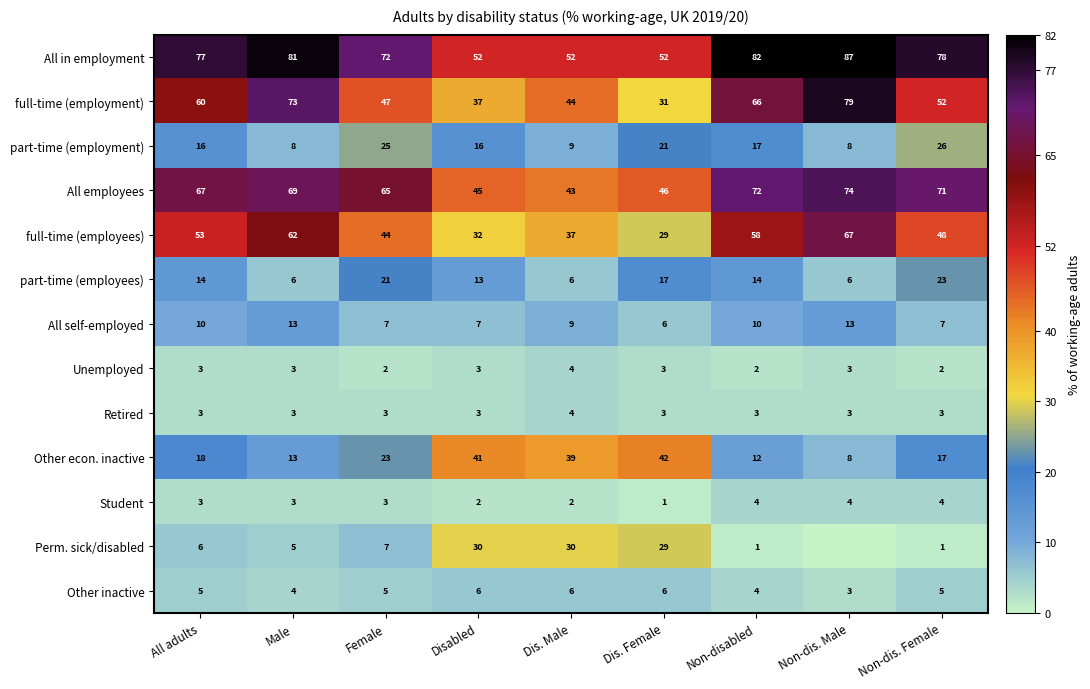

Which category has the highest value in the Retired series?

Dis. Male